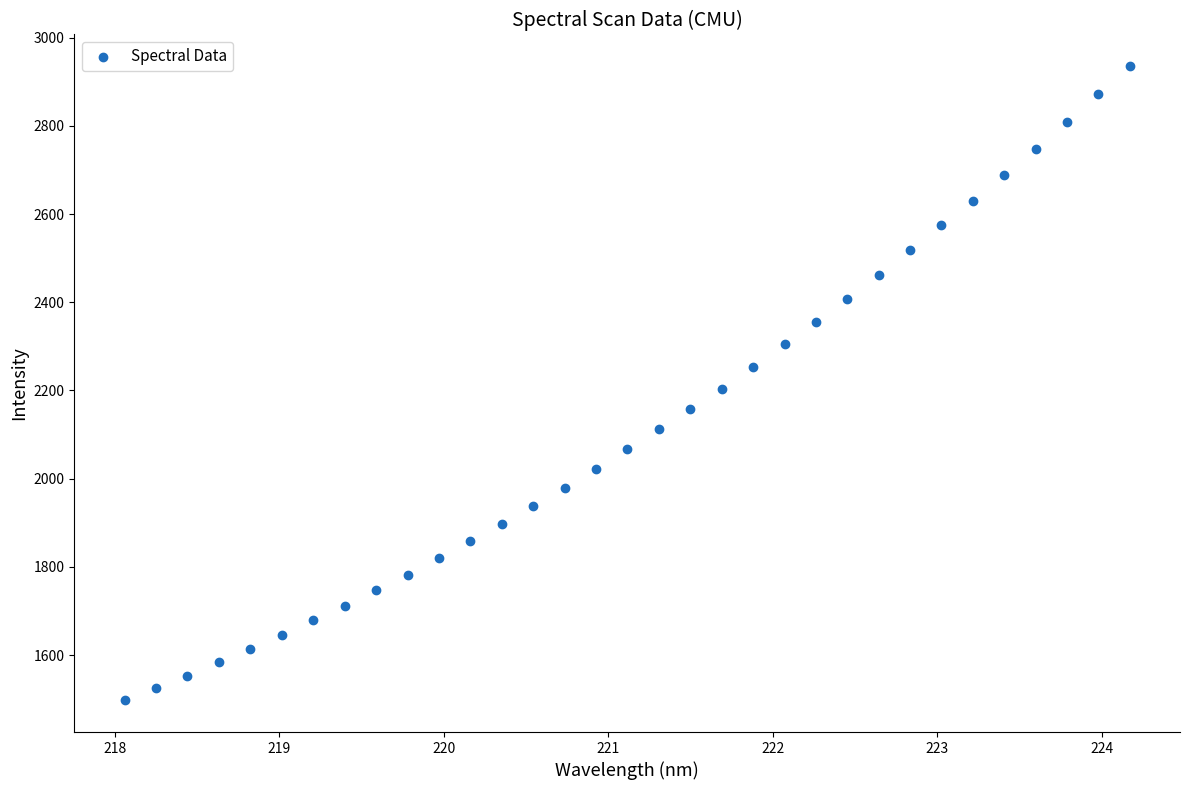

What is the range of Y values (max minus min)?

1437.6